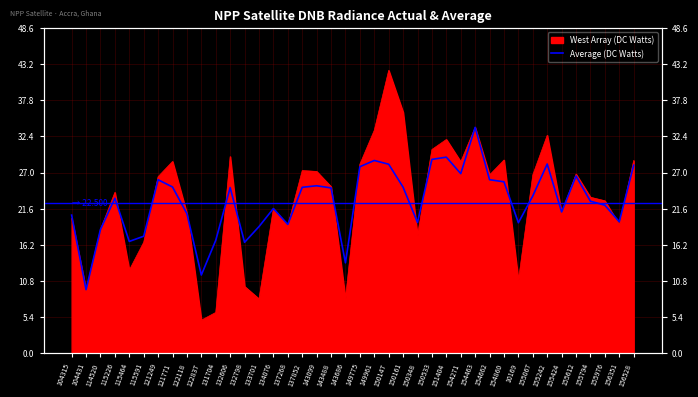

Reading right to left, what are all the values shown in this chart?

156528=28.1	156351=19.7	155976=22.1	155794=22.7	155612=26.5	155424=21.1	155242=28.3	155067=23.5	10169=19.5	154860=25.6	154662=25.9	154463=33.8	154271=26.8	151404=29.3	150533=29.0	150348=19.5	150161=24.8	150147=28.3	149961=28.8	149775=27.9	143686=13.5	143488=24.7	143099=25.0	137852=24.8	137268=19.3	134076=21.6	133701=18.9	132798=16.6	132606=24.8	131704=16.9	122837=11.7	122118=20.9	121771=24.8	121249=25.9	115591=17.5	115464=16.7	115226=23.2	114520=18.5	104431=9.5	104315=20.6